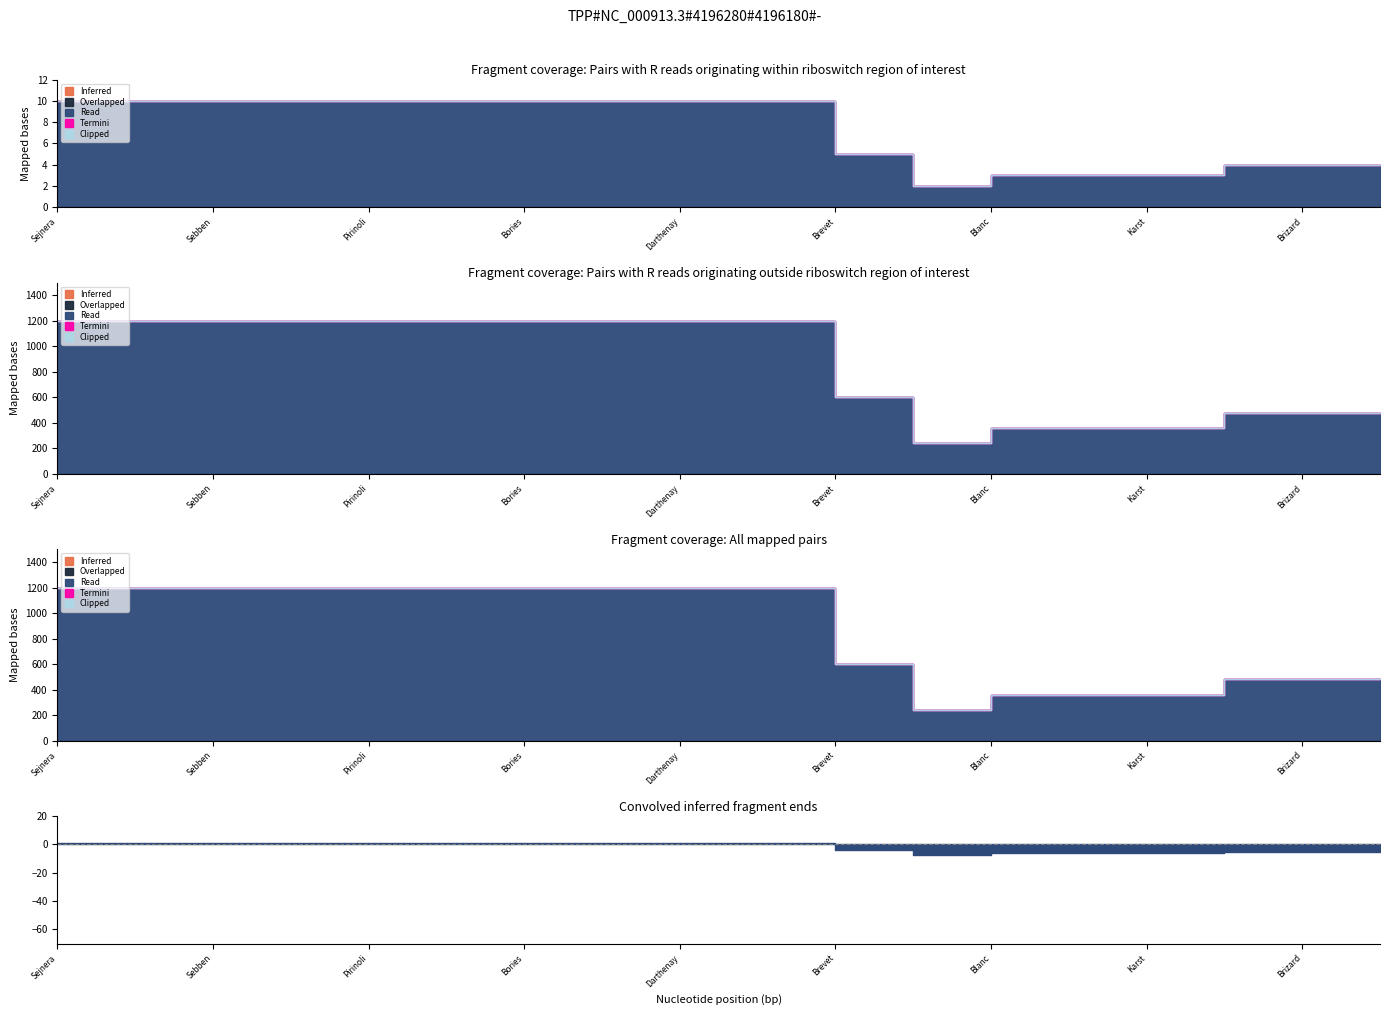

List the series in order of their peak value, highest first.

Read, Inferred, Overlapped, Termini, Clipped